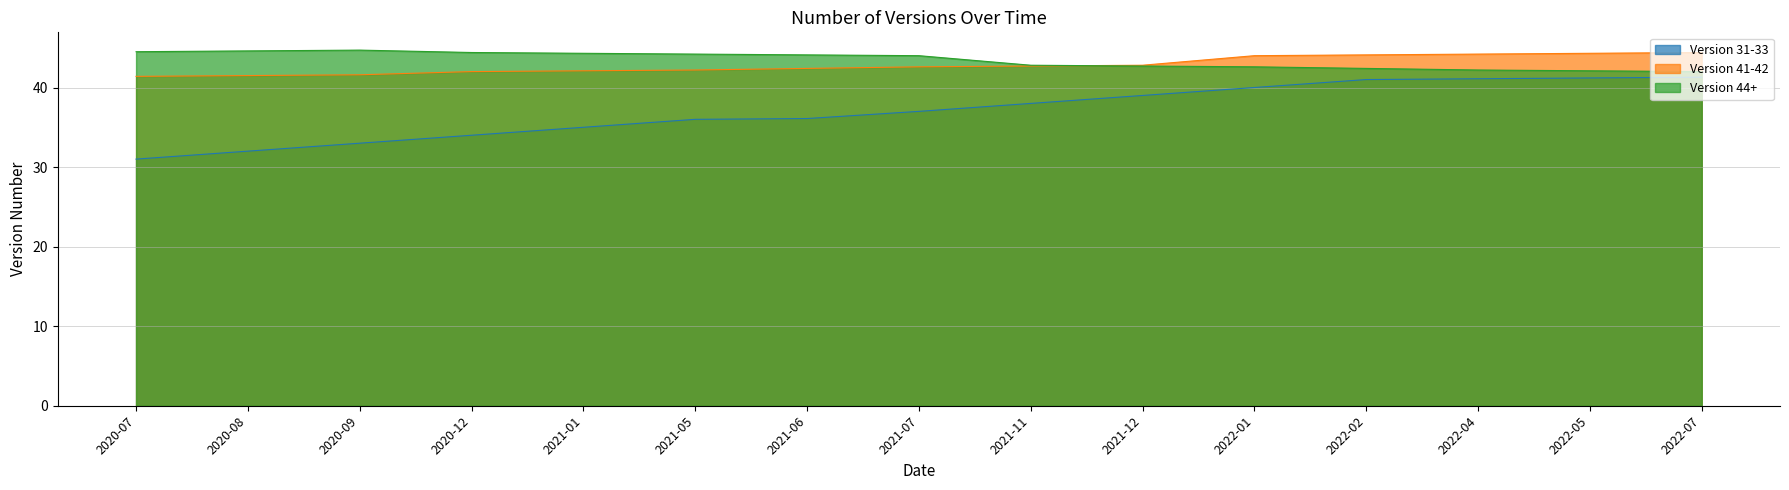

Reading right to left, transcribe all the data shown in this chart.

Version 31-33: 41.3	41.2	41.1	41.0	40.0	39.0	38.0	37.0	36.1	36.0	35.0	34.0	33.0	32.0	31.0
Version 41-42: 44.4	44.3	44.2	44.1	44.0	42.8	42.7	42.6	42.4	42.2	42.1	42.0	41.6	41.5	41.4
Version 44+: 42.0	42.1	42.2	42.4	42.6	42.7	42.8	44.0	44.1	44.2	44.3	44.4	44.7	44.6	44.5